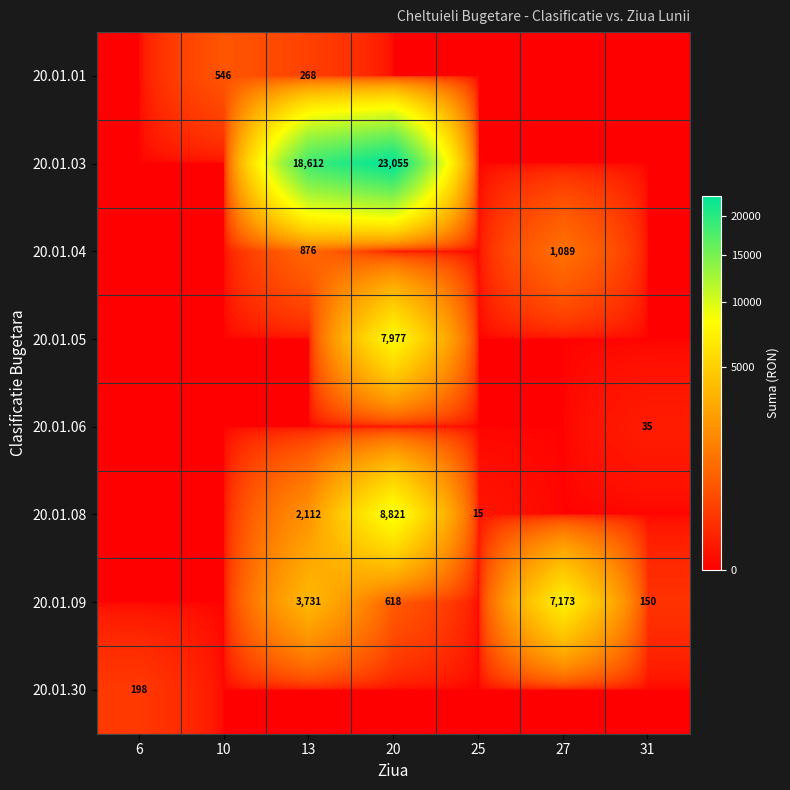

The value of 20.01.04 at 27 is 1089. True or false?

True